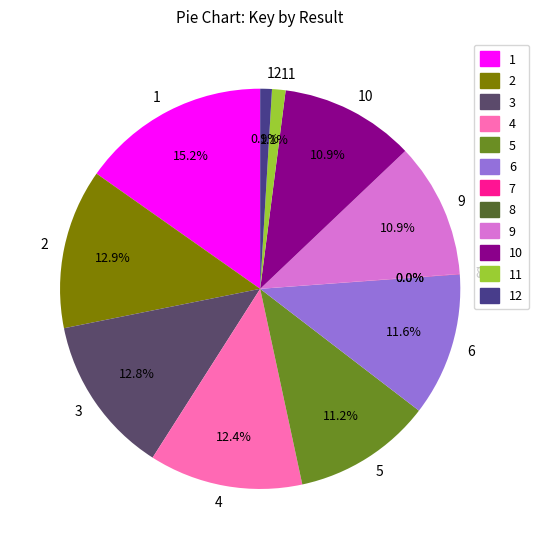

What percentage is NOT represented by 12?

99.1%